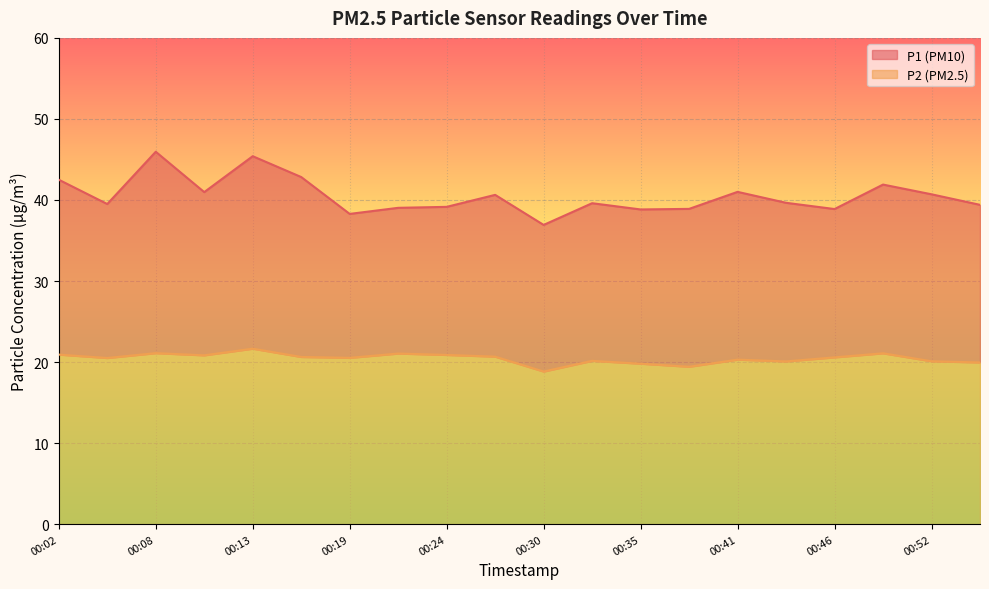

How many values in the P1 series exceed 39?

15